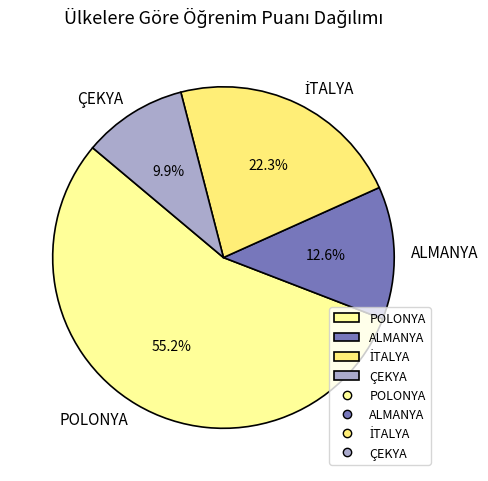

Approximately how many times larger is the value at POLONYA compared to ALMANYA?

4.4